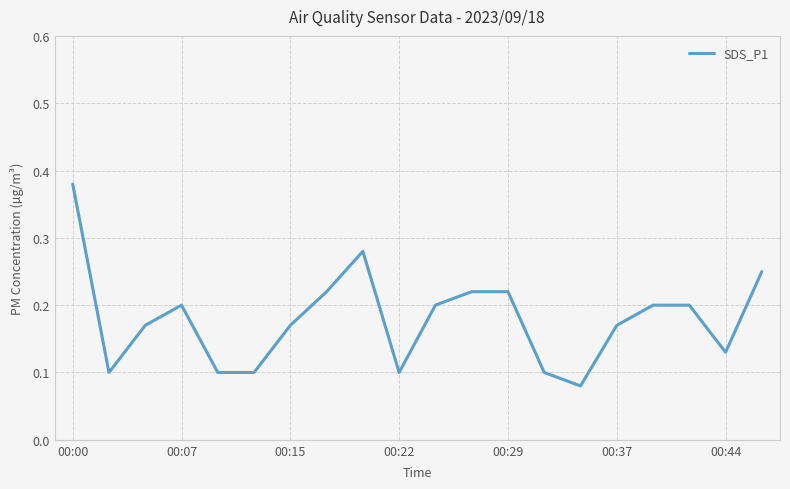

How many distinct data groups are displayed?

1